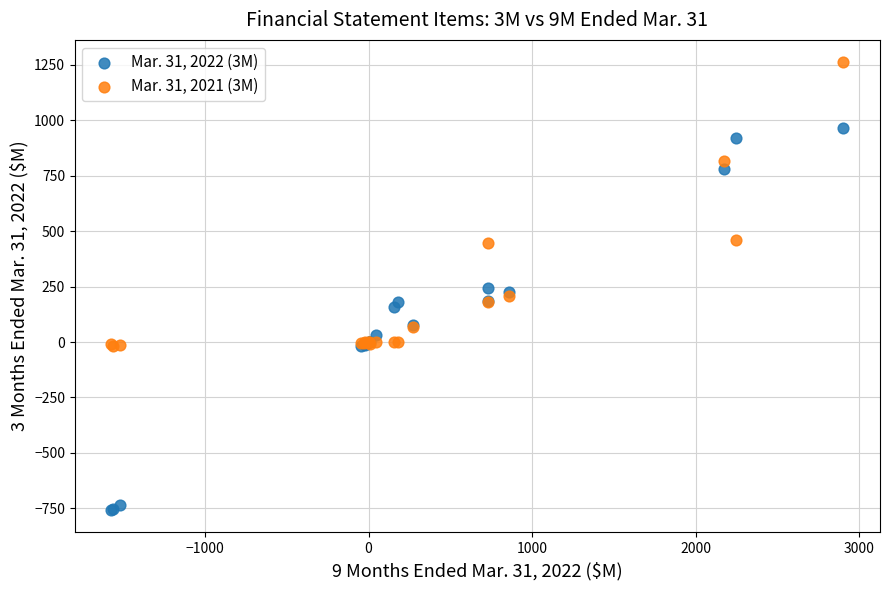

What is the X range (max minus min) for the scatter plot?

4475.8